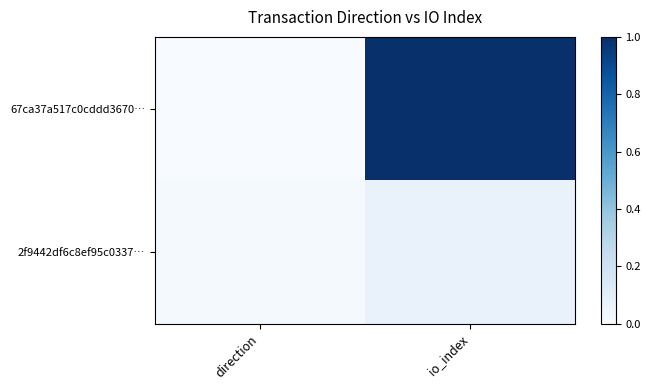

Rank the series by their average value, from lowest to highest.

2f9442df6c8ef95c0337…, 67ca37a517c0cddd3670…